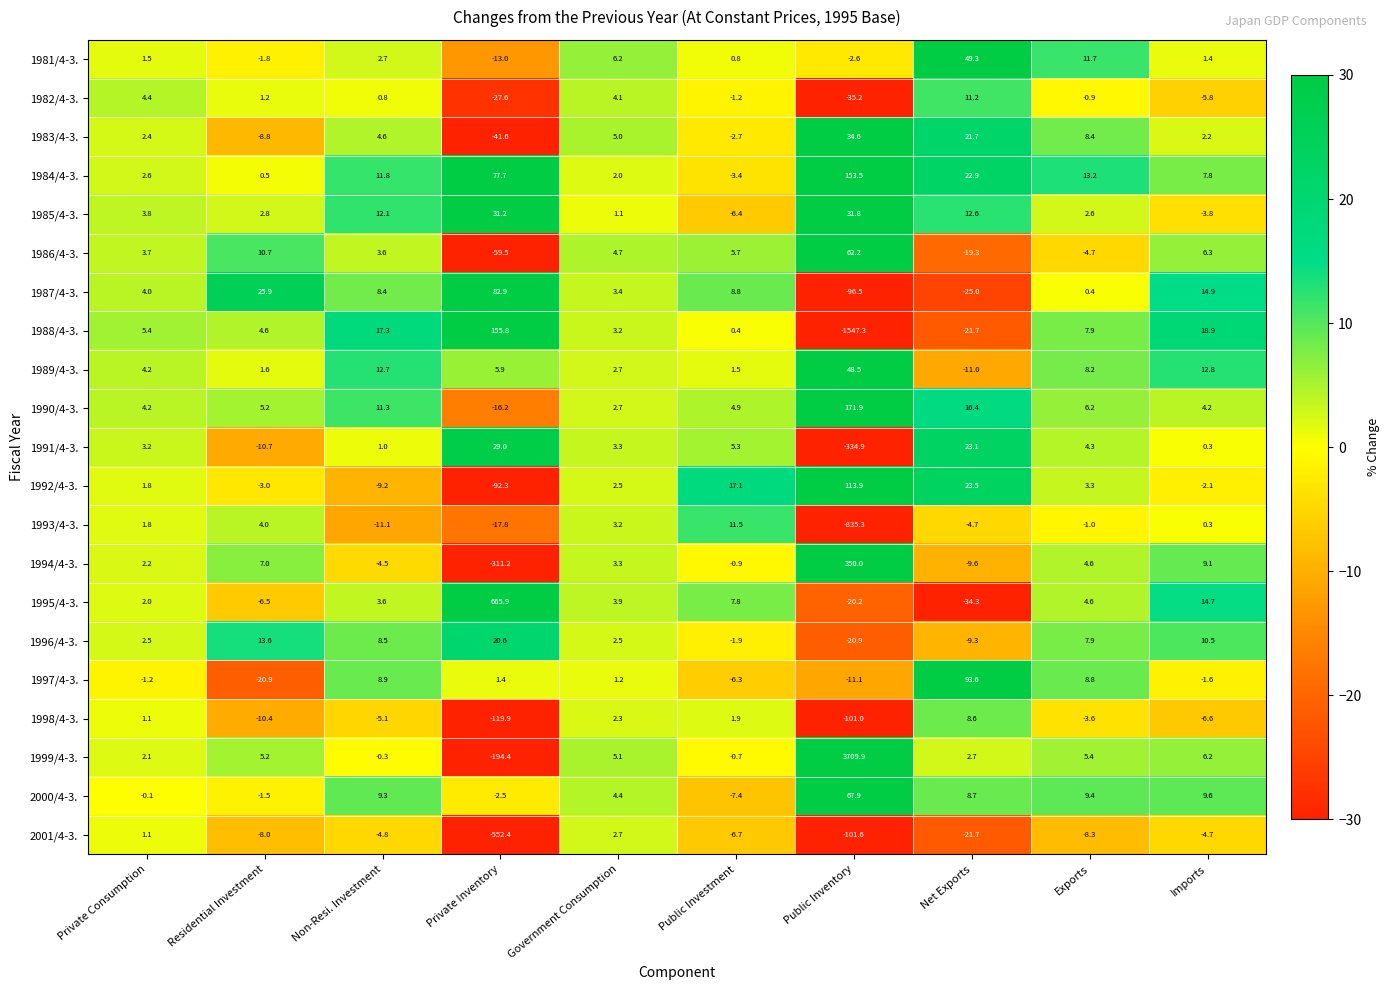

Where does the 1993/4-3. series first go above 0?

Private Consumption